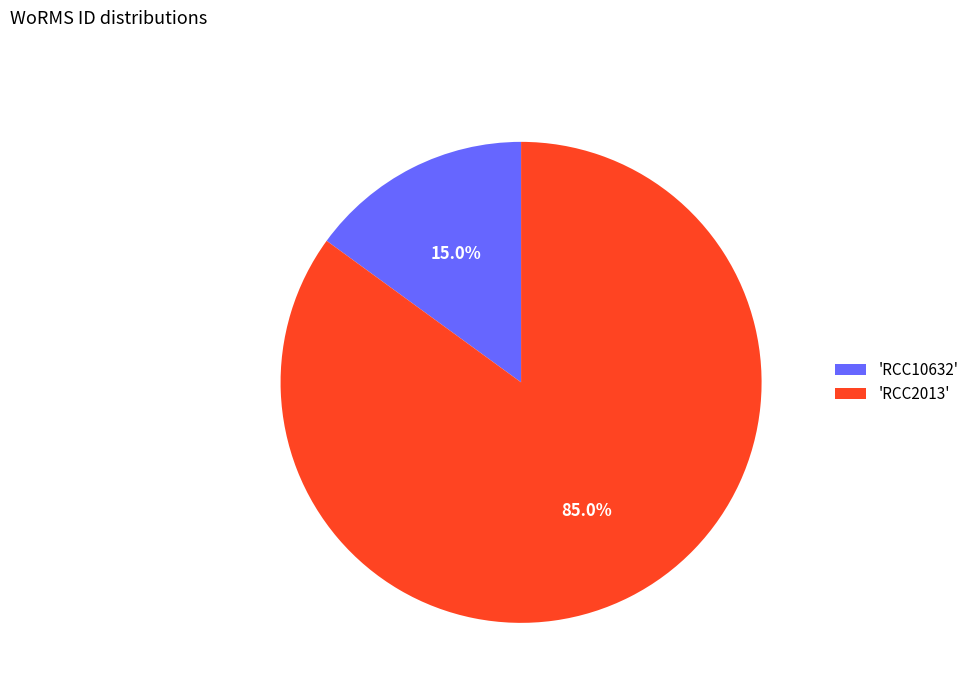

Count the number of slices in the pie.

2